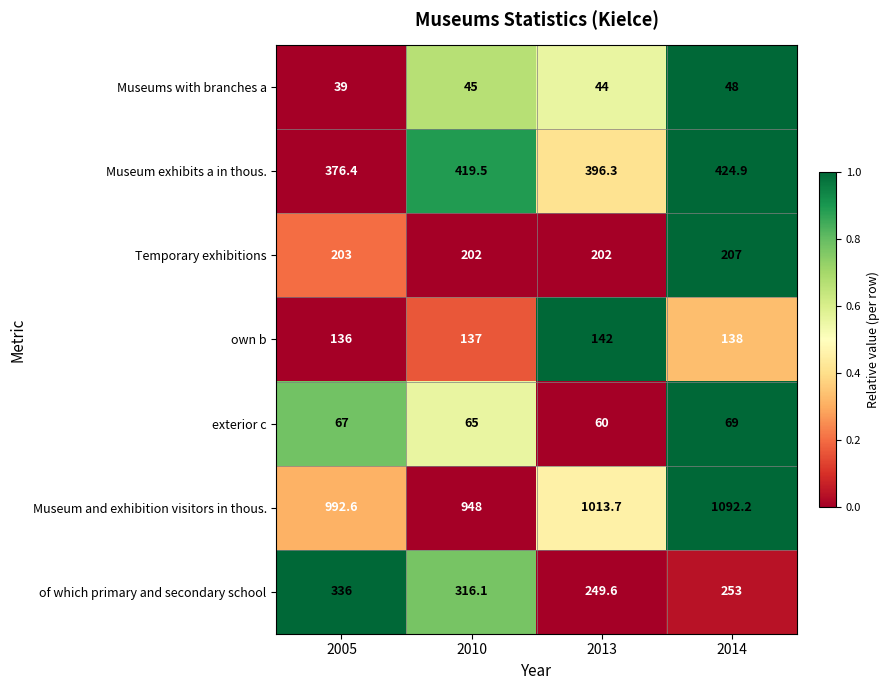

How many series are shown in this chart?

7